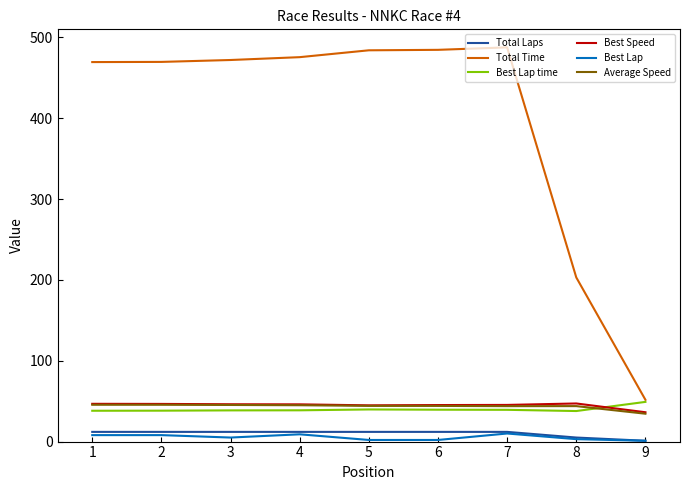

True or false: Total Laps and Best Lap time cross at least once.

False